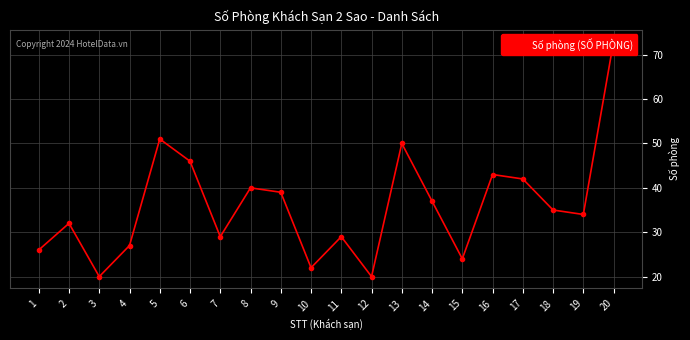

Read the value at 1.

26